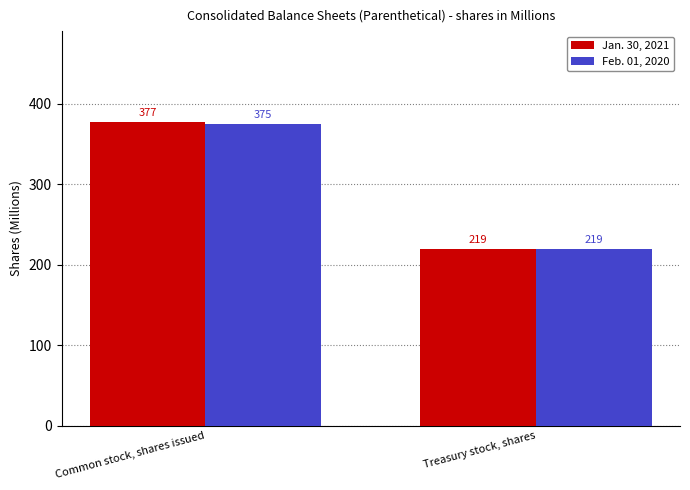

What is the value of the Feb. 01, 2020 bar at the 2nd from the left?

219